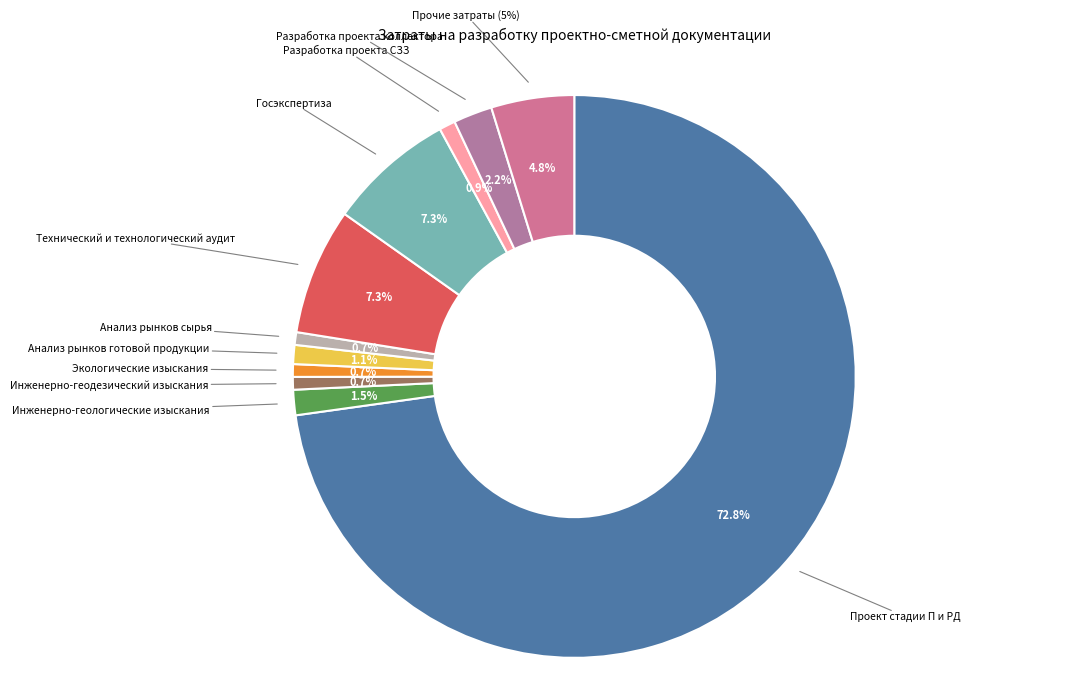

To the nearest percent, what percentage of the pie is Экологические изыскания?

1%